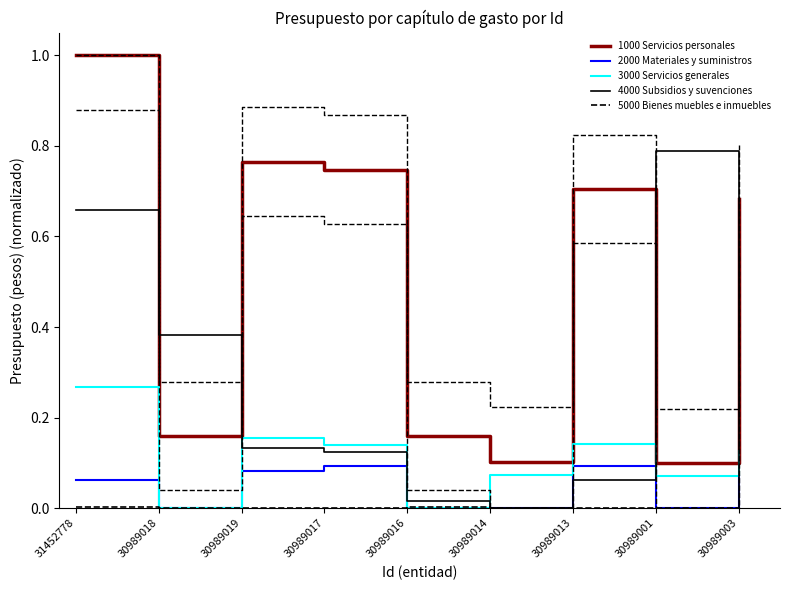

True or false: 1000 Servicios personales and 3000 Servicios generales intersect in this chart.

False